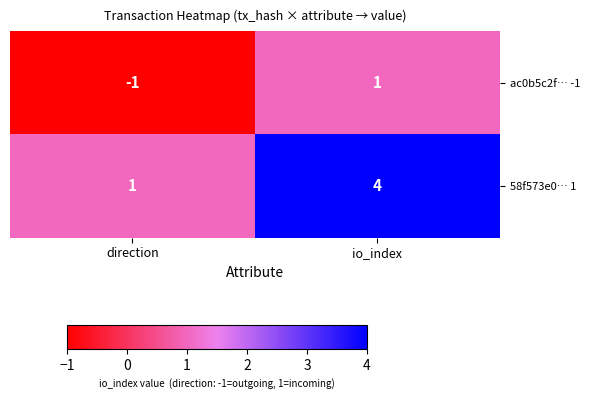

At which category is the sum across all series the highest?

io_index